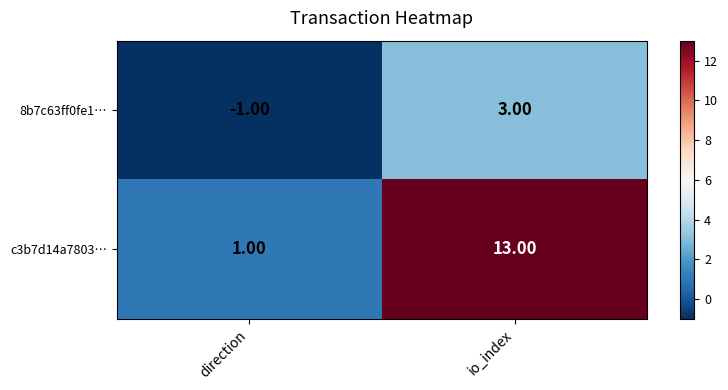

What is the sum of the c3b7d14a7803… values at direction and io_index?

14